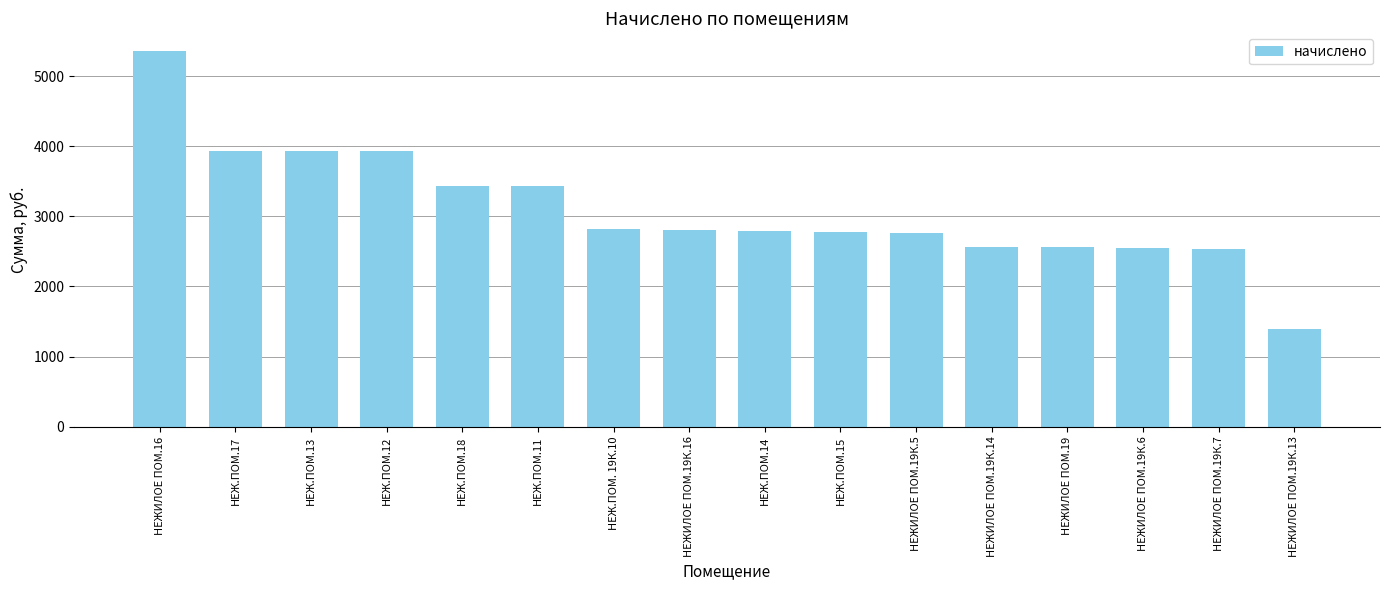

Which label corresponds to the smallest value in the chart?

НЕЖИЛОЕ ПОМ.19К.13